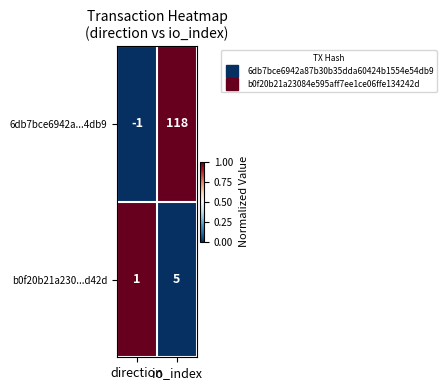

Which series has the widest spread of values?

6db7bce6942a...4db9